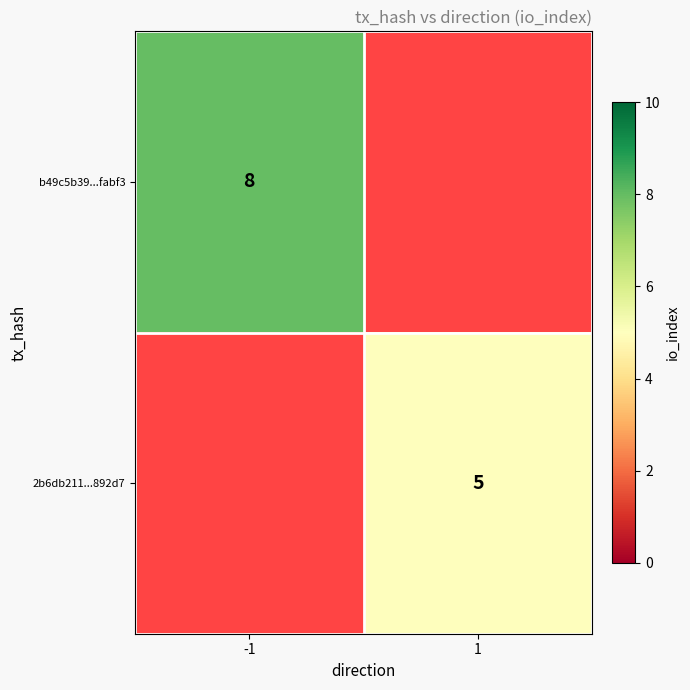

True or false: b49c5b39...fabf3 has a value of 14 at -1.

False